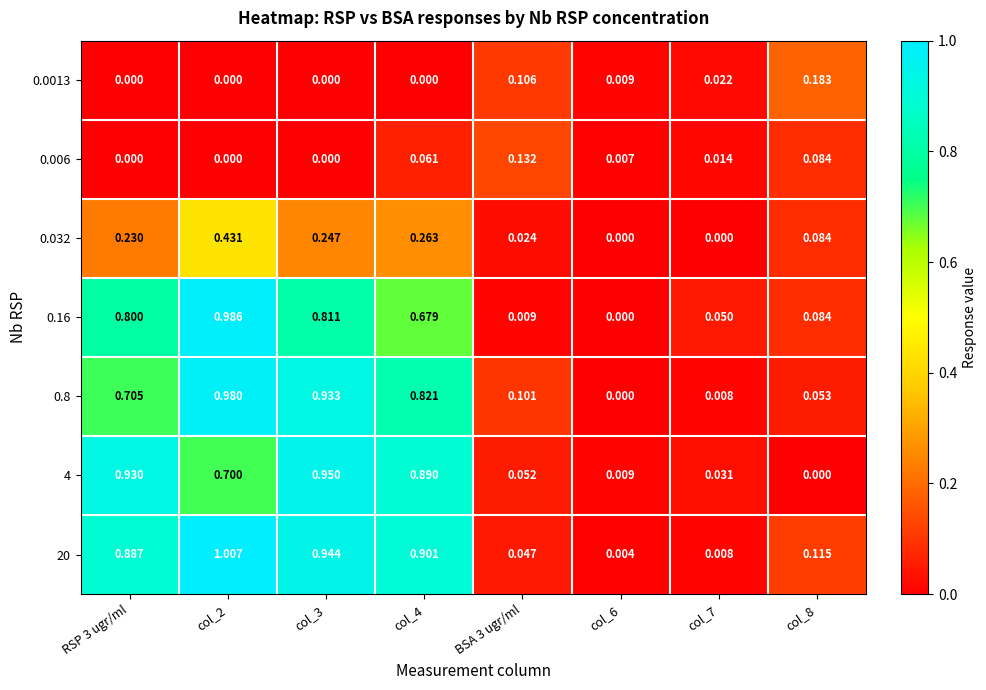

Is the value of 20 at col_2 greater than the value of 0.006 at col_7?

Yes